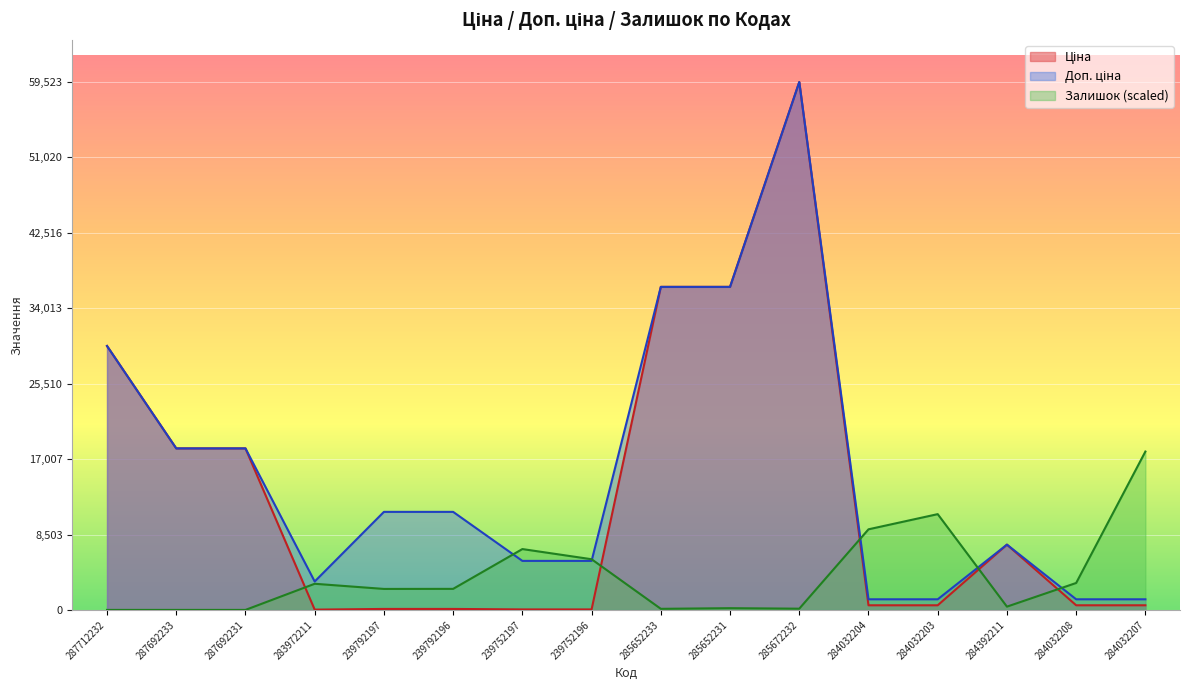

True or false: Доп. ціна has more than 0 interior local peaks.

True